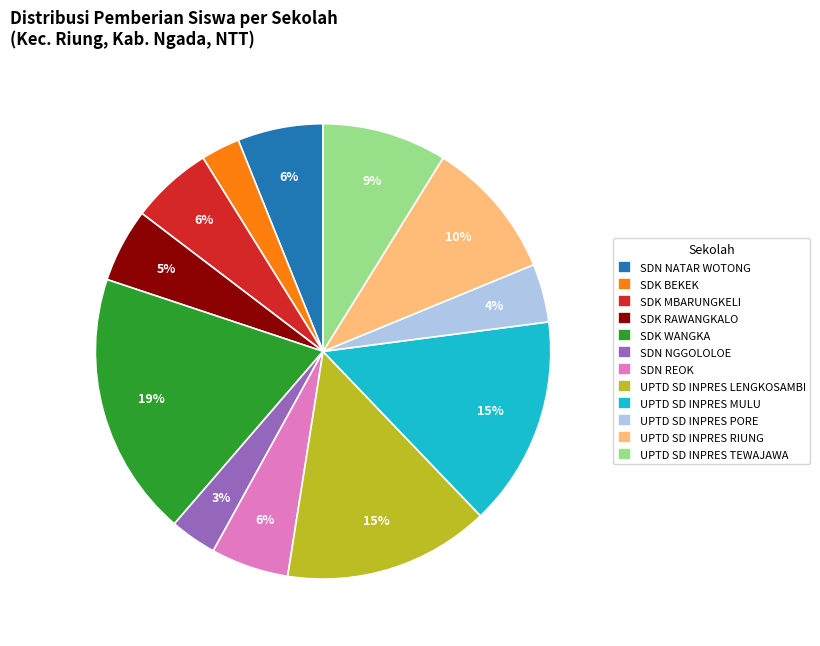

The SDK BEKEK slice represents 8% of the pie. True or false?

False